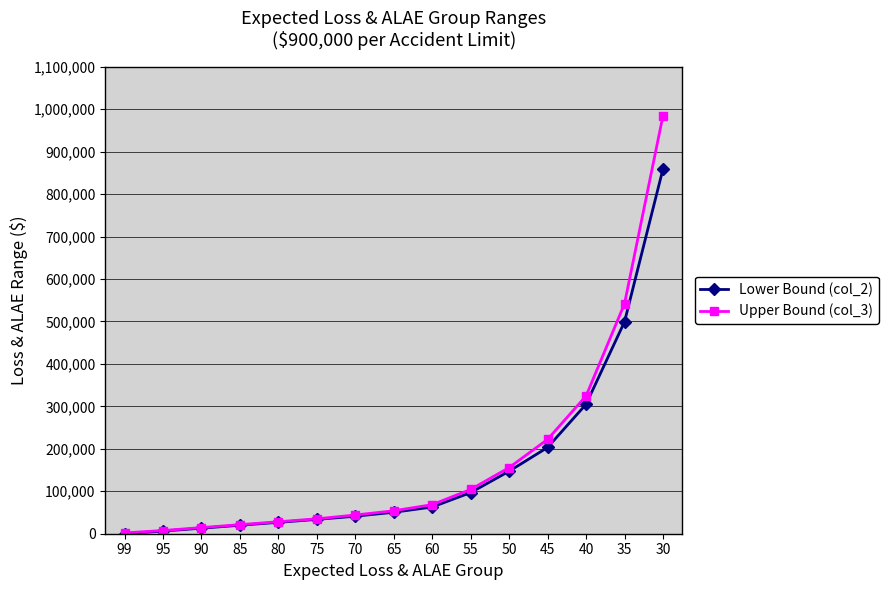

Count the number of data series in this chart.

2